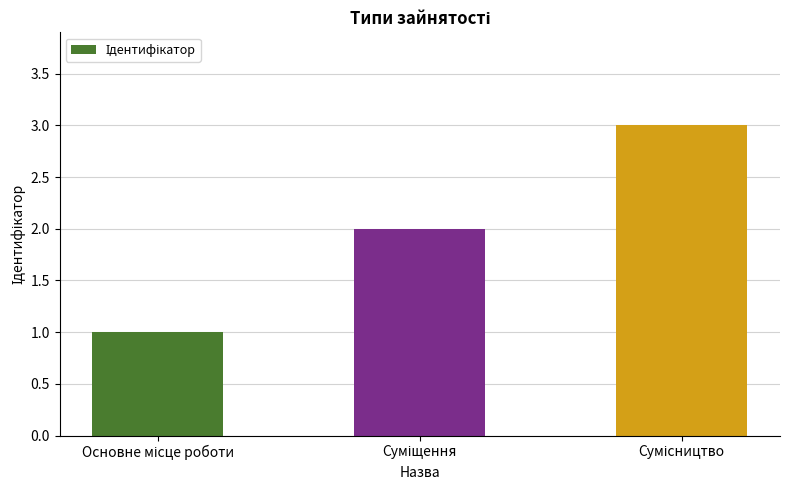

Reading left to right, transcribe all the data shown in this chart.

1	2	3